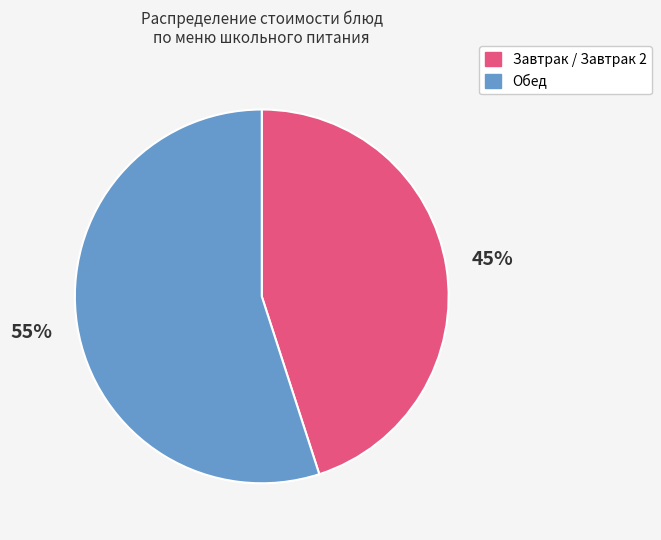

Which slice is the smallest?

Завтрак / Завтрак 2